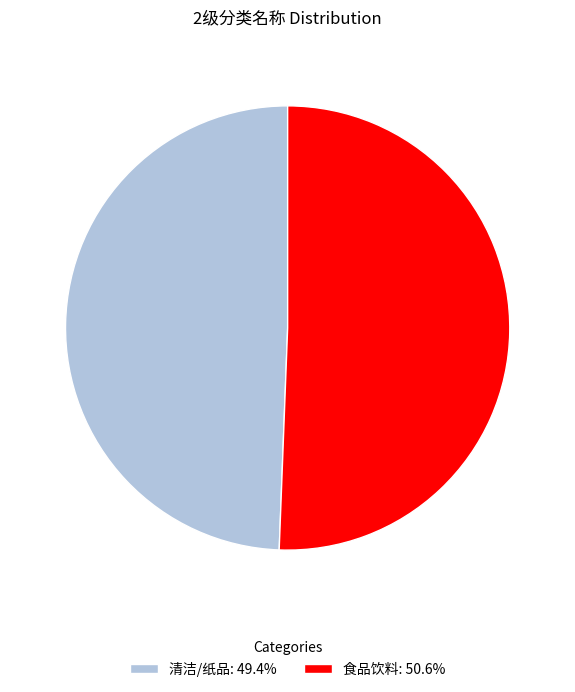

Which has a higher value, 清洁/纸品 or 食品饮料?

食品饮料